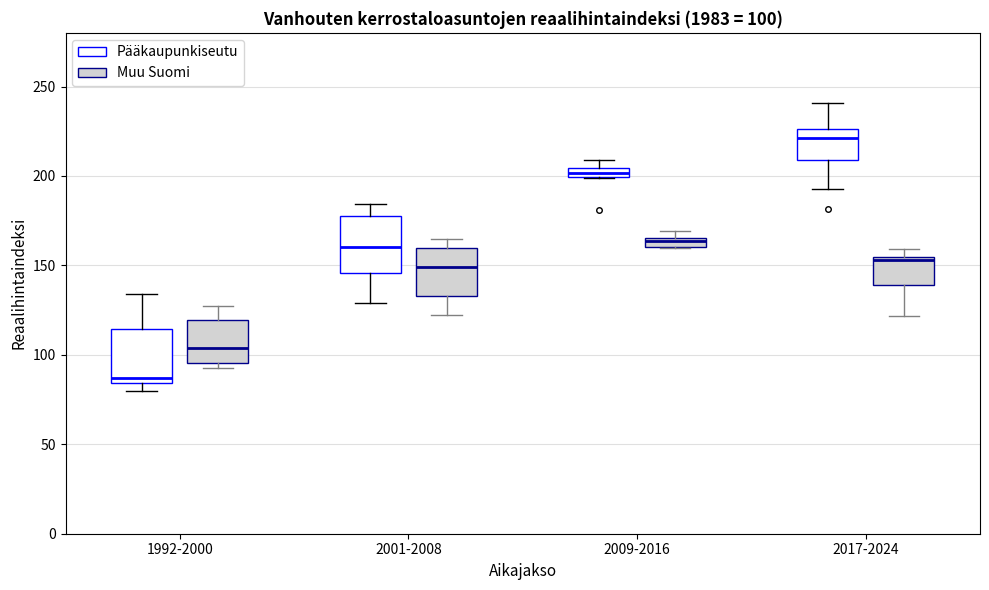

Which box's median line is the lowest?

1992-2000 (Pääkaupunkiseutu)